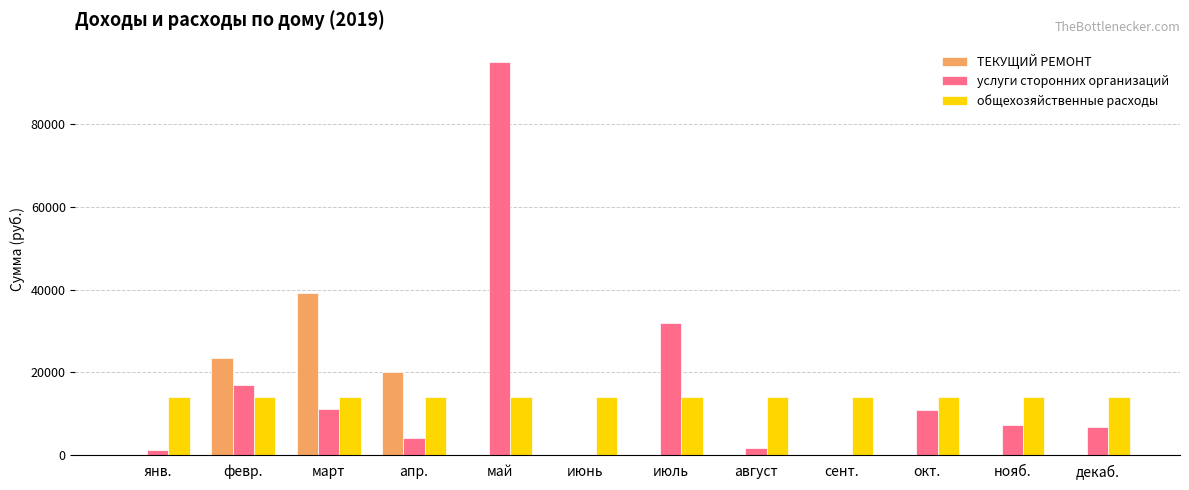

Where is услуги сторонних организаций nearest to the value 47463?

июль